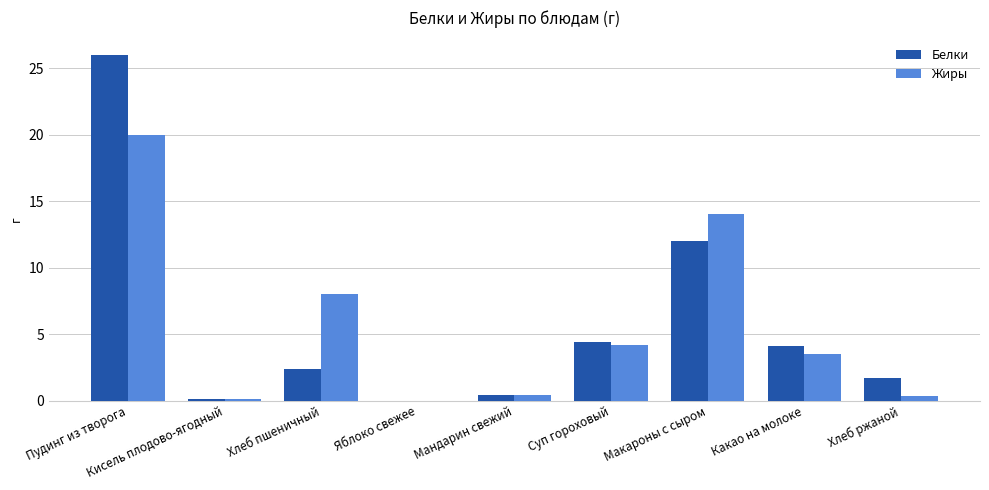

Is it true that Белки equals 26.0 at Пудинг из творога?

True